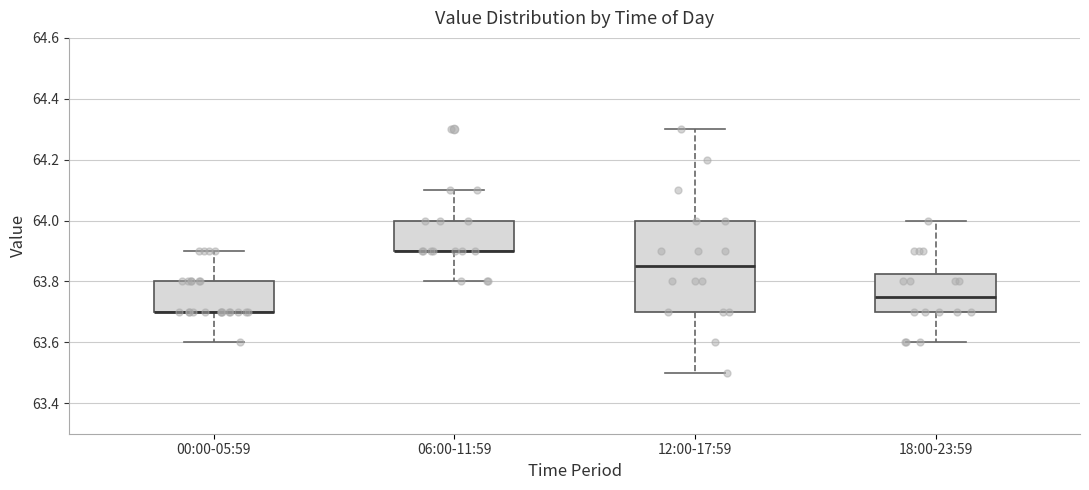

Comparing the boxes themselves (not the whiskers), which one is the tallest?

12:00-17:59